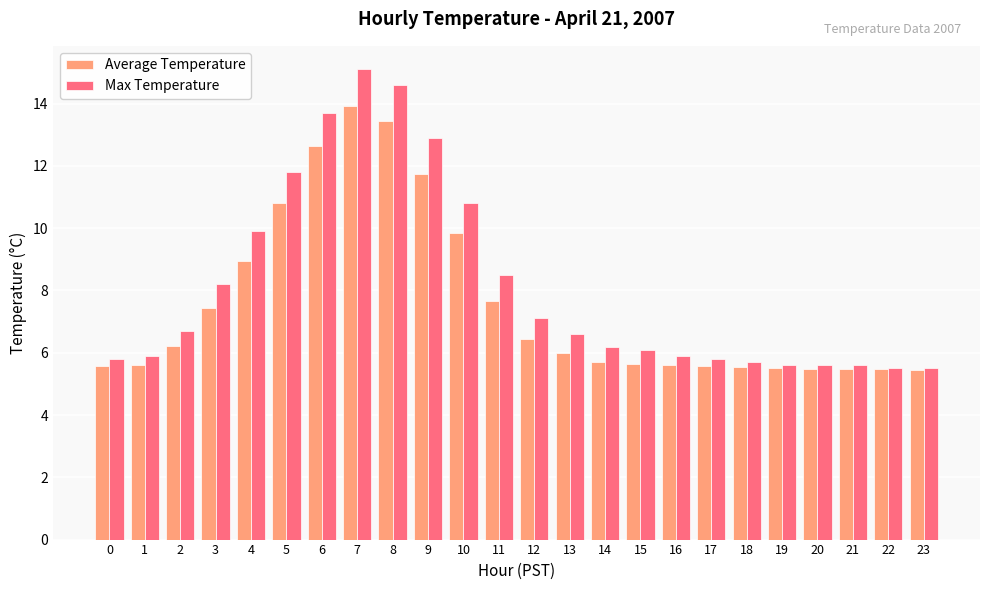

The Average Temperature series shows 10.5 at 13. True or false?

False